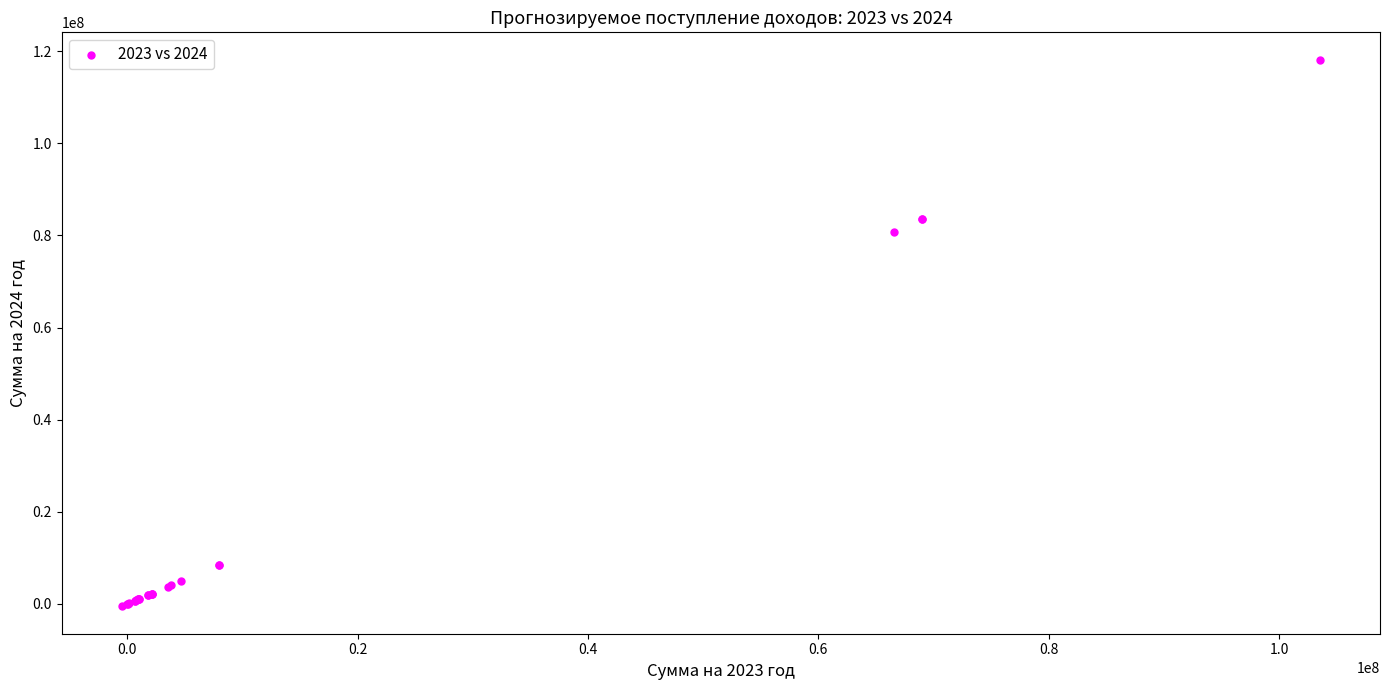

What Y value in the scatter plot is closest to 58820502?

80680060